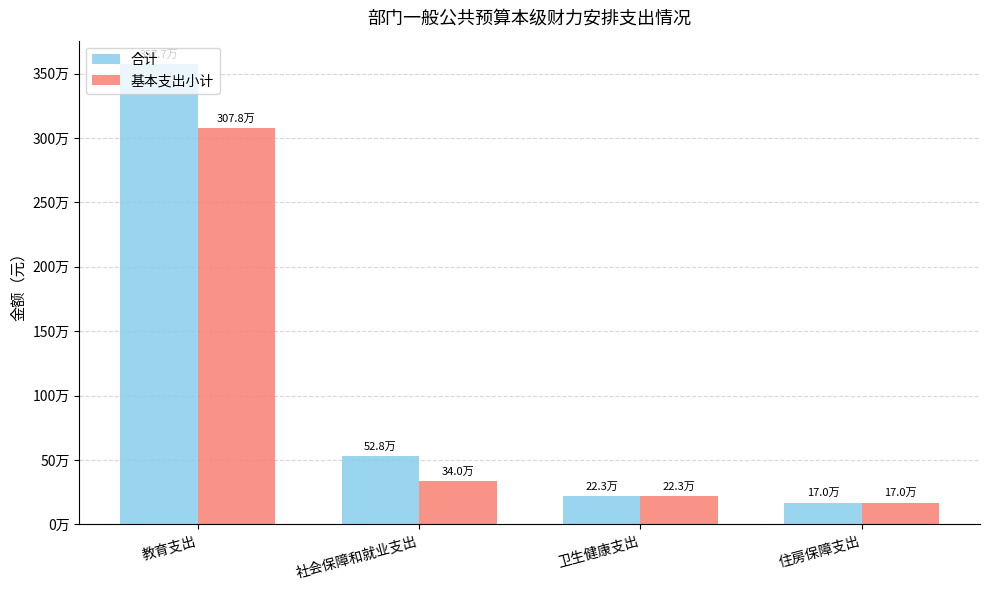

What is the average value of the 合计 series?

1124365.0